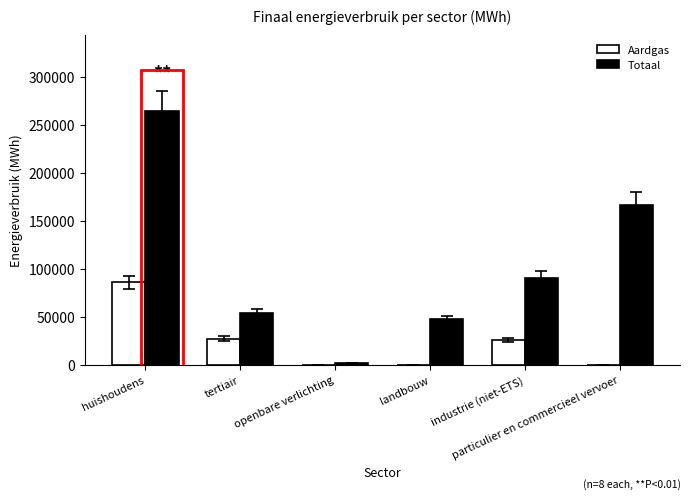

Which series has the widest spread of values?

Totaal